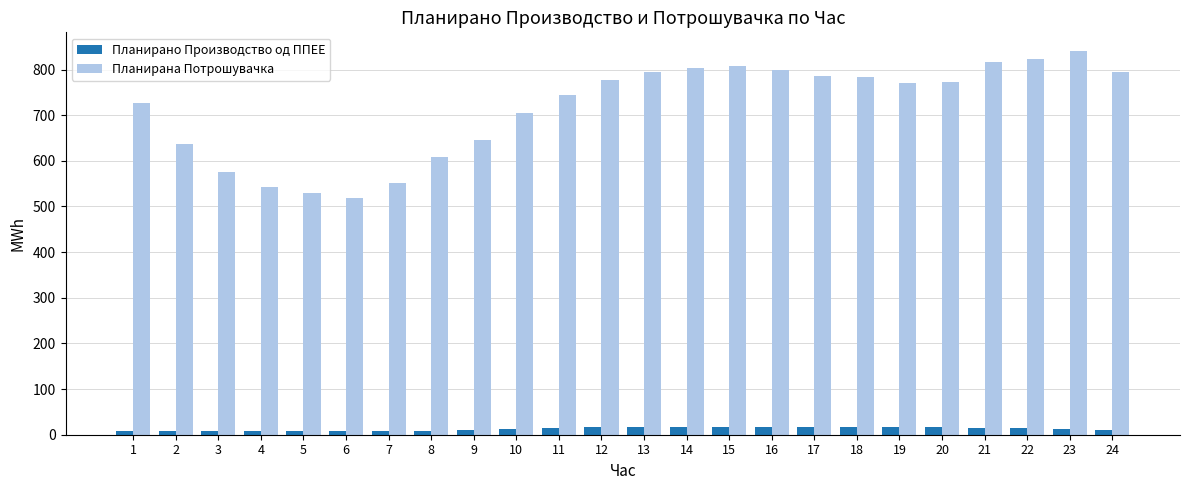

Is the value of Планирана Потрошувачка at 19 greater than the value of Планирано Производство од ППЕЕ at 23?

Yes